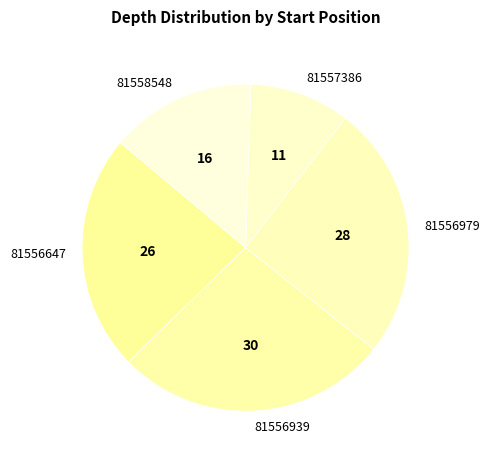

The 81556939 slice represents 40% of the pie. True or false?

False